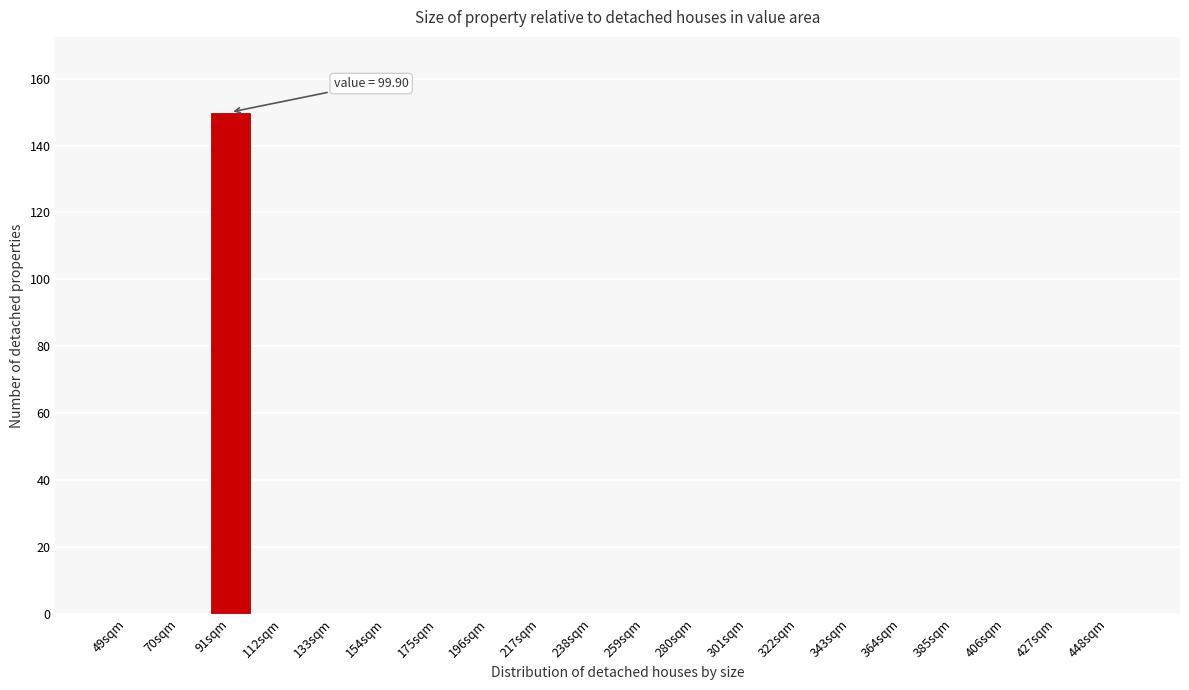

Reading right to left, transcribe all the data shown in this chart.

448sqm=0	427sqm=0	406sqm=0	385sqm=0	364sqm=0	343sqm=0	322sqm=0	301sqm=0	280sqm=0	259sqm=0	238sqm=0	217sqm=0	196sqm=0	175sqm=0	154sqm=0	133sqm=0	112sqm=0	91sqm=150	70sqm=0	49sqm=0